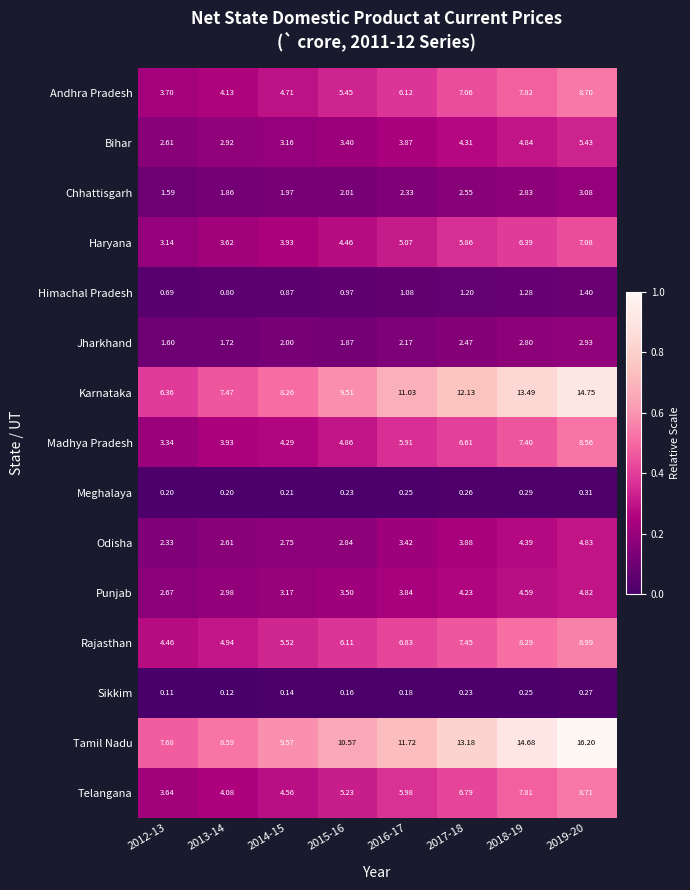

Between 2013-14 and 2018-19, which series saw the biggest shift?

Tamil Nadu